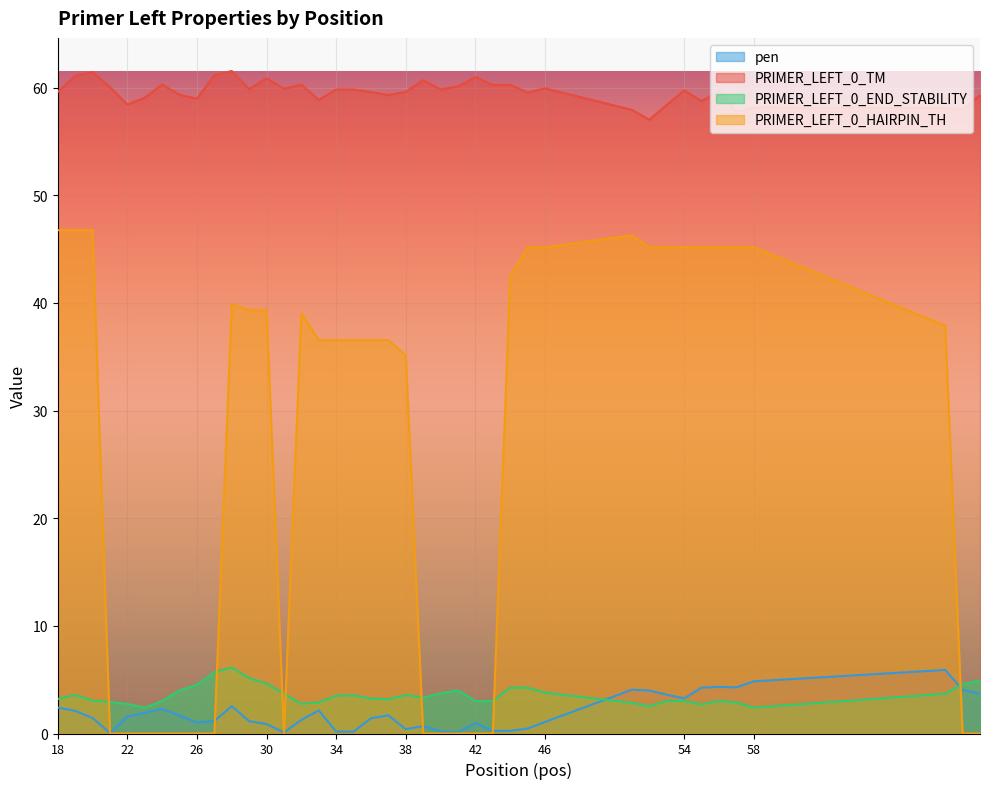

What is the sum of the pen values at 43 and 57?

4.5